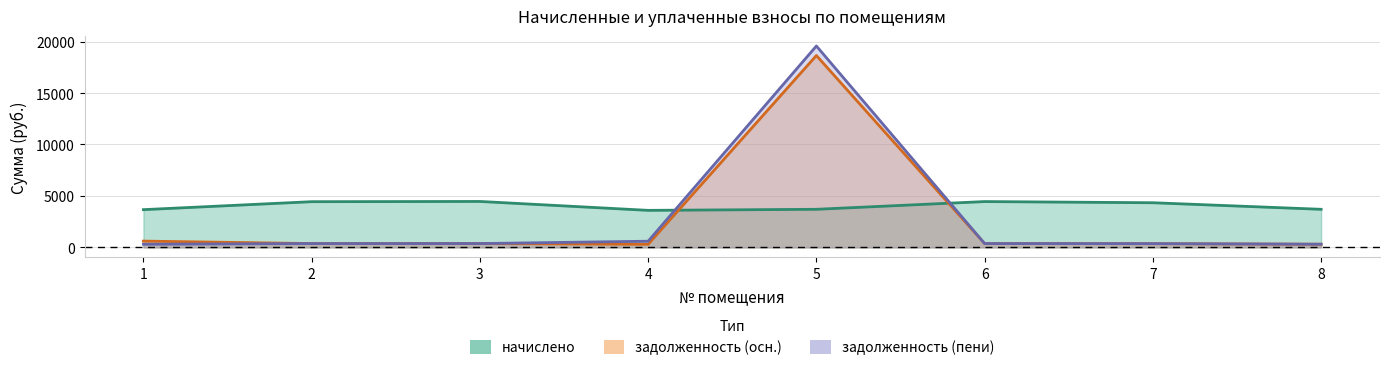

True or false: начислено and задолженность_пени intersect in this chart.

True